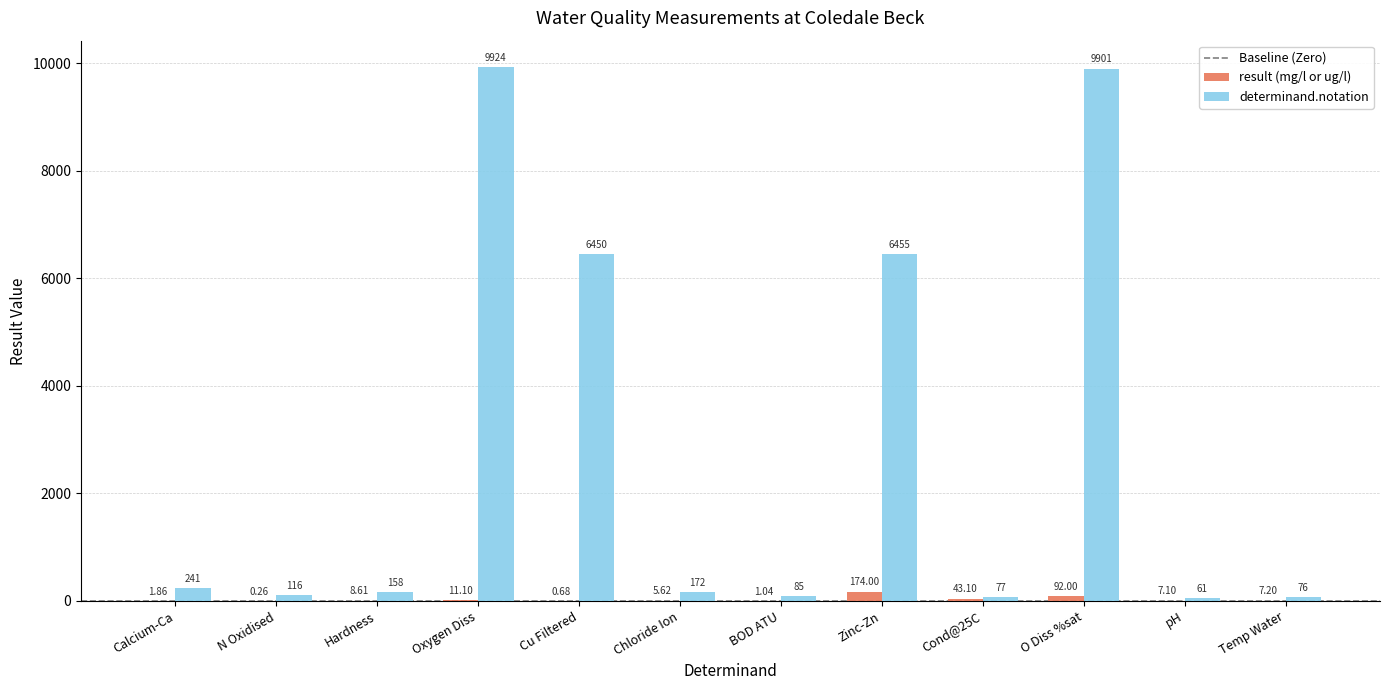

Which series has the largest range (max minus min)?

determinand.notation